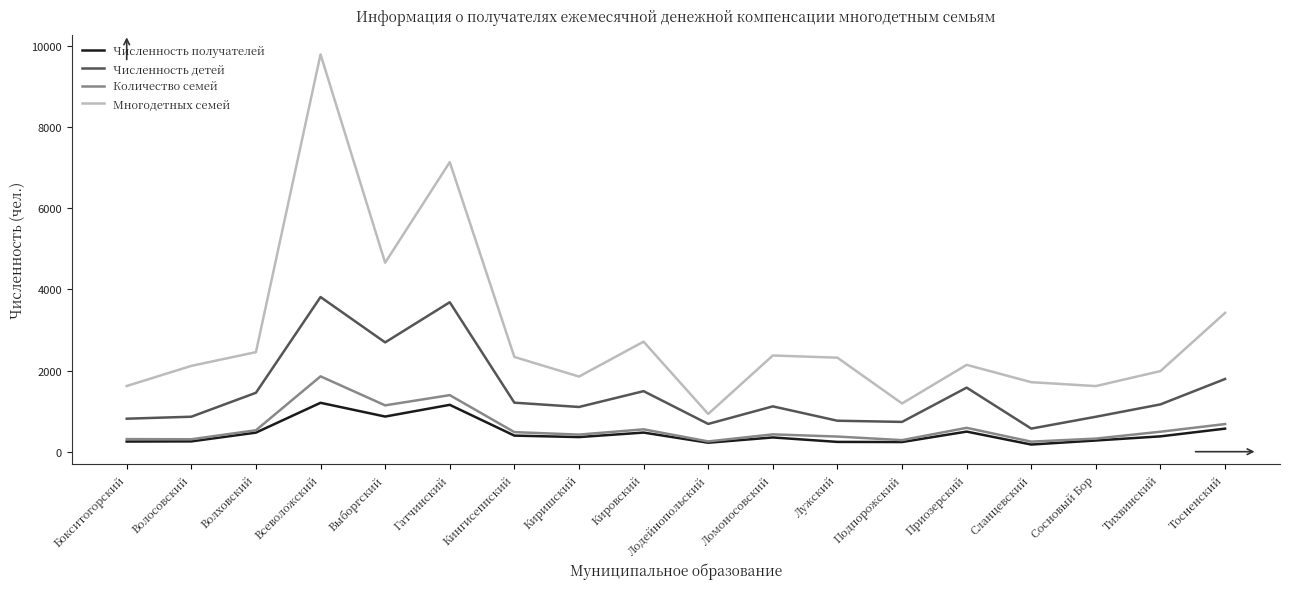

True or false: Численность получателей and Численность детей intersect in this chart.

False